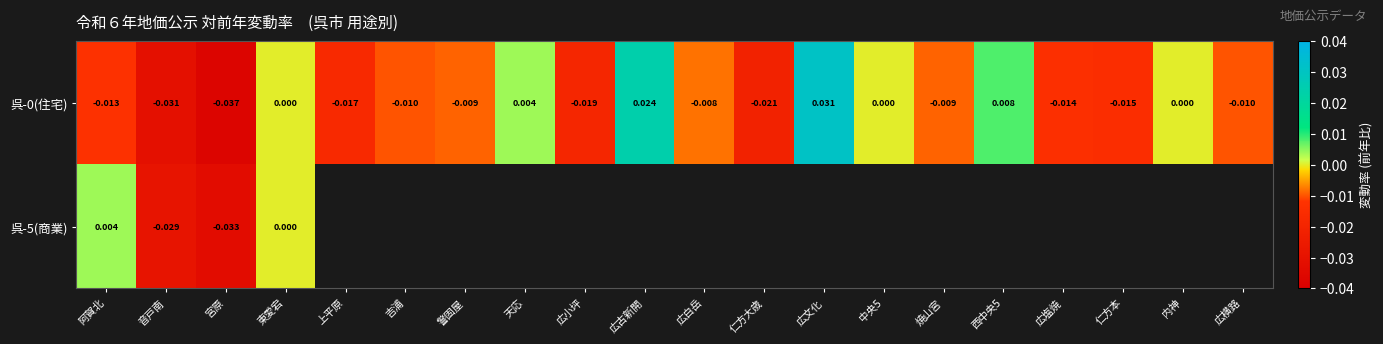

How many values in the 呉-0(住宅) series are below 0?

13